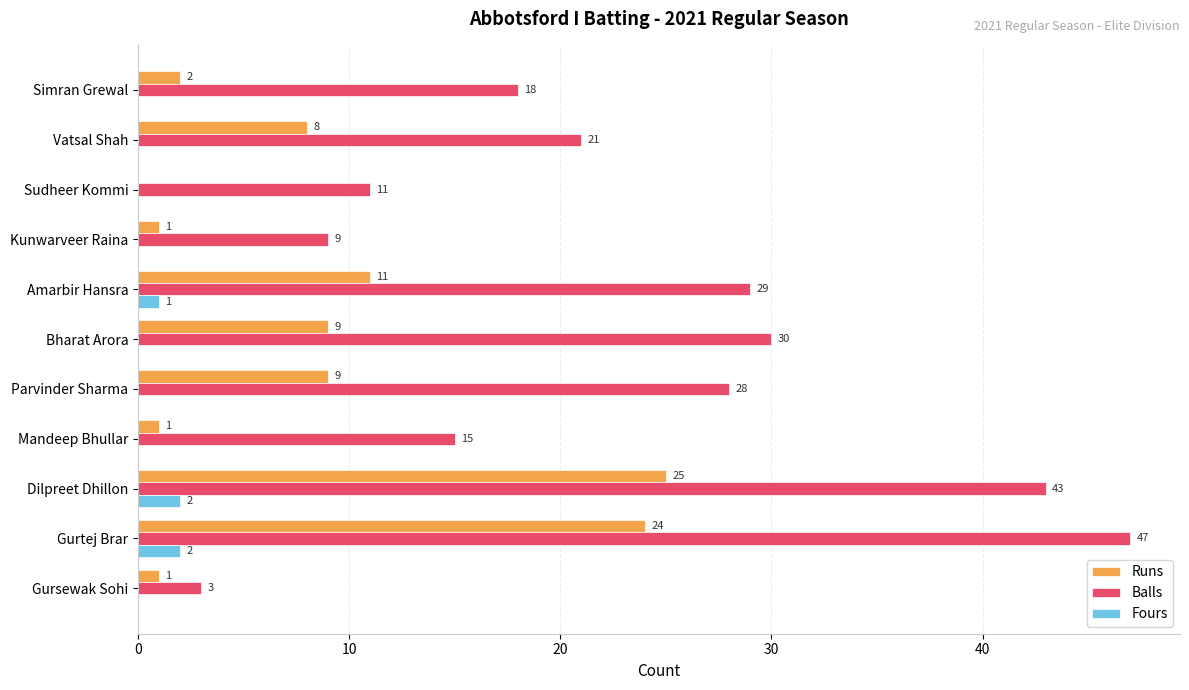

What is the sum of the Balls values at Gursewak Sohi and Amarbir Hansra?

32